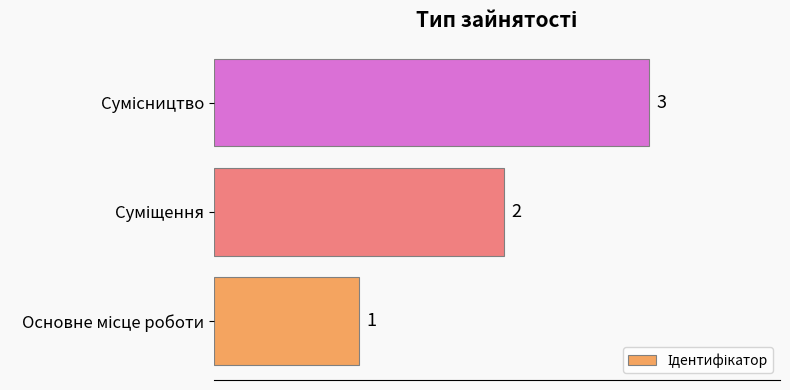

Are the bars horizontal?

Yes